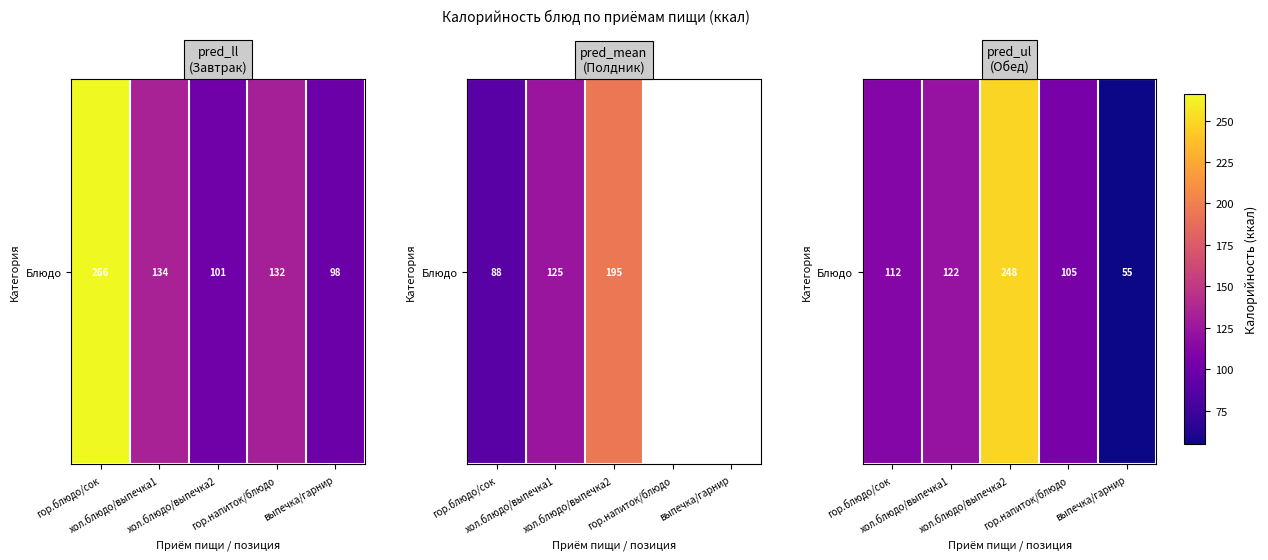

List the labels in order of value, largest first.

хол.блюдо/выпечка2, хол.блюдо/выпечка1, гор.блюдо/сок, гор.напиток/блюдо, выпечка/гарнир